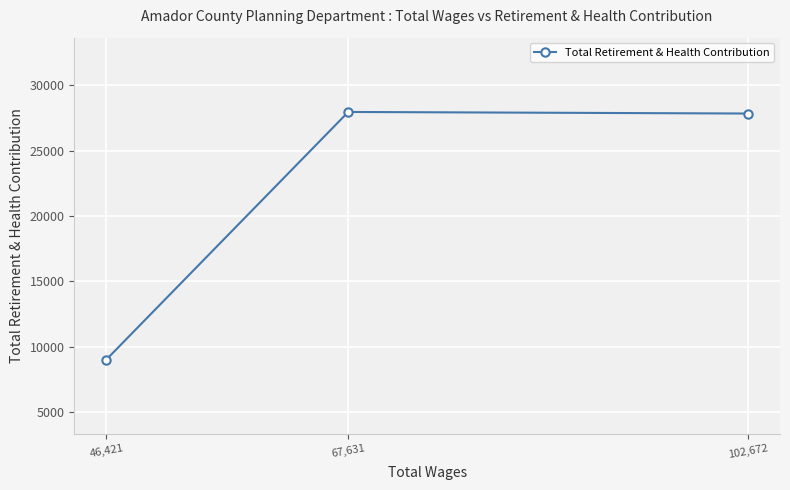

What is the sum of the values at 46,421 and 102,672?

36857